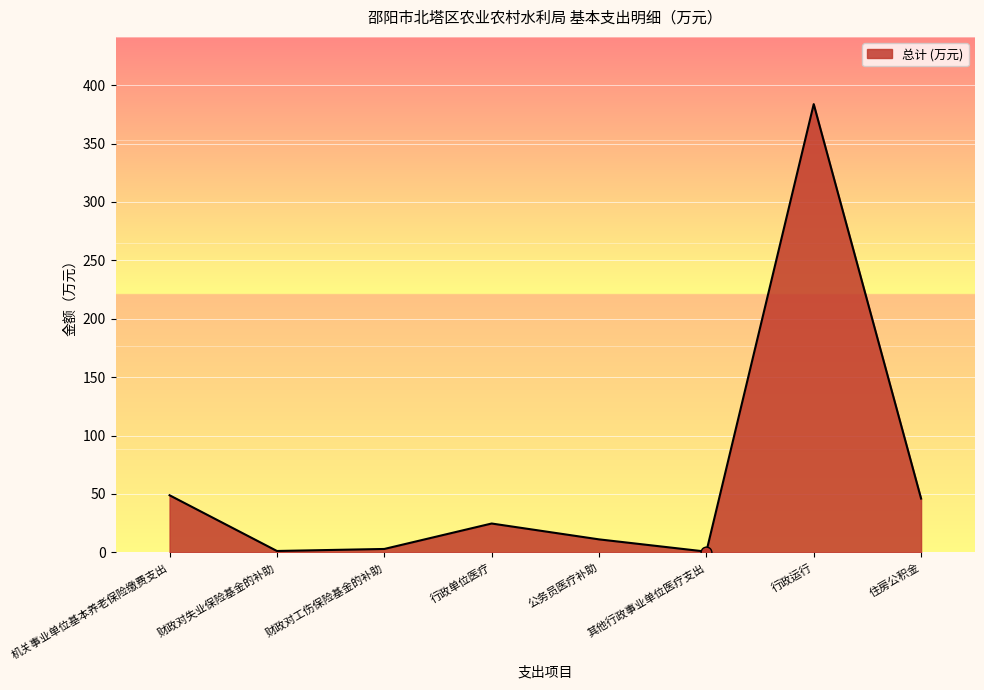

Approximately how many times larger is the value at 行政单位医疗 compared to 财政对失业保险基金的补助?

21.0